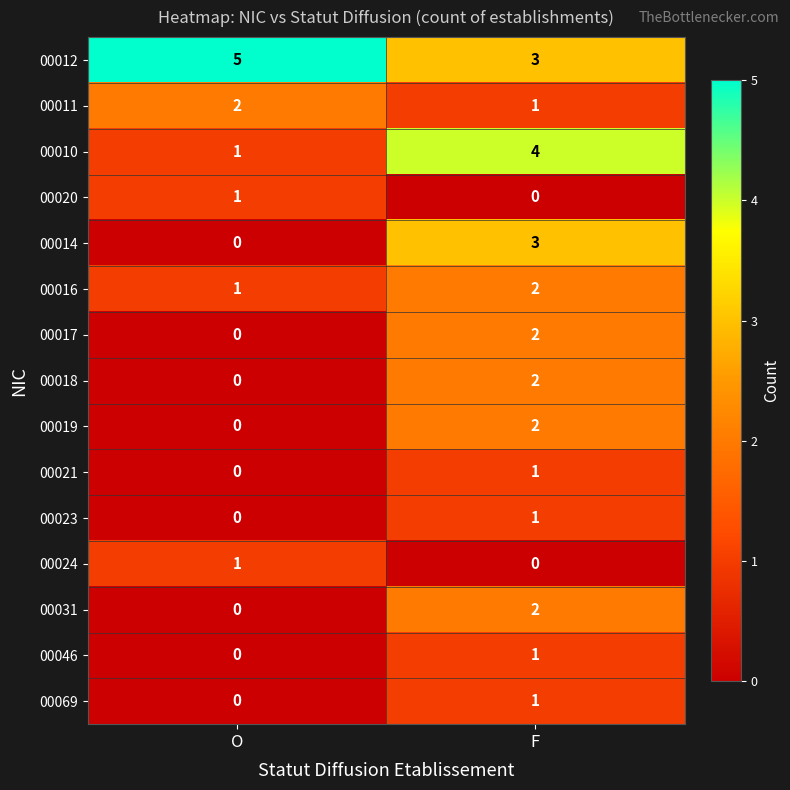

Reading right to left, transcribe all the data shown in this chart.

00012: F=3	O=5
00011: F=1	O=2
00010: F=4	O=1
00020: F=0	O=1
00014: F=3	O=0
00016: F=2	O=1
00017: F=2	O=0
00018: F=2	O=0
00019: F=2	O=0
00021: F=1	O=0
00023: F=1	O=0
00024: F=0	O=1
00031: F=2	O=0
00046: F=1	O=0
00069: F=1	O=0